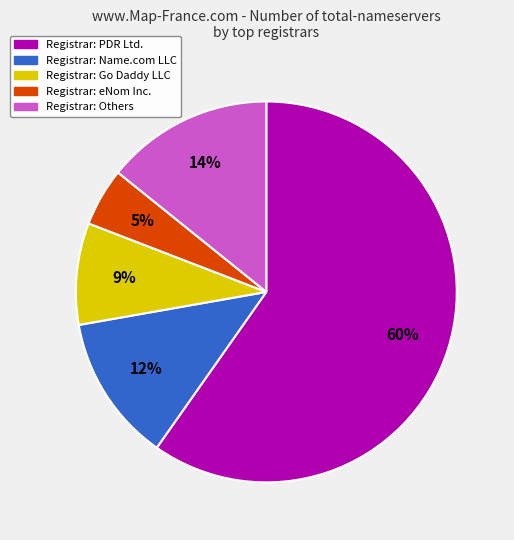

Is there a majority slice in this chart?

Yes